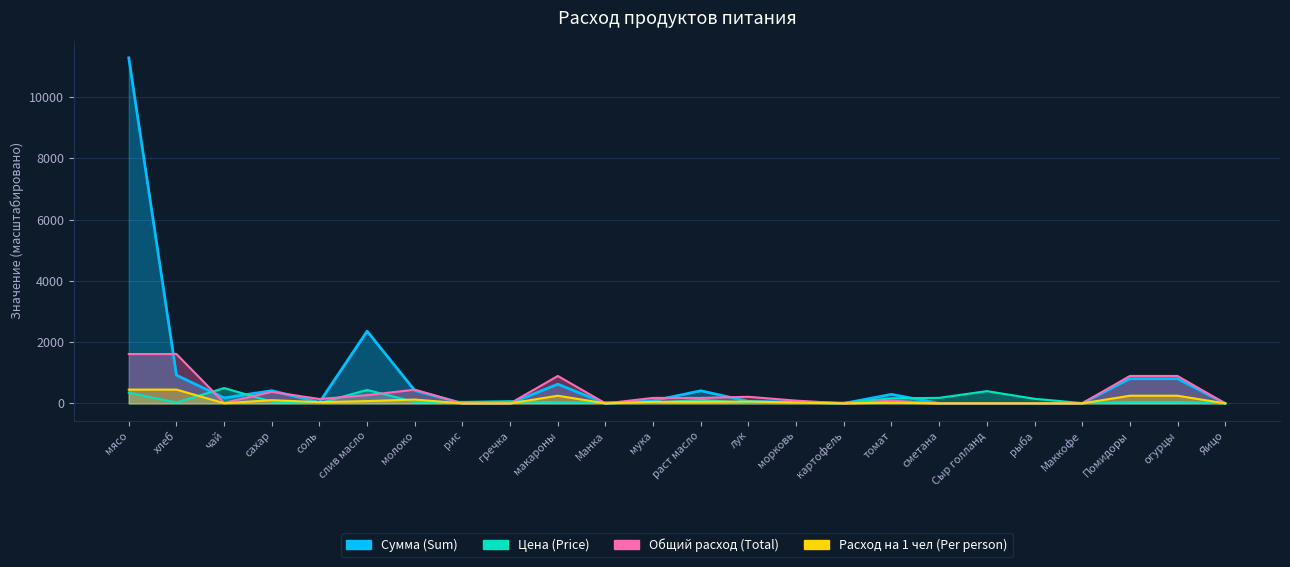

What is the difference between the highest and lowest values at морковь?

64.5